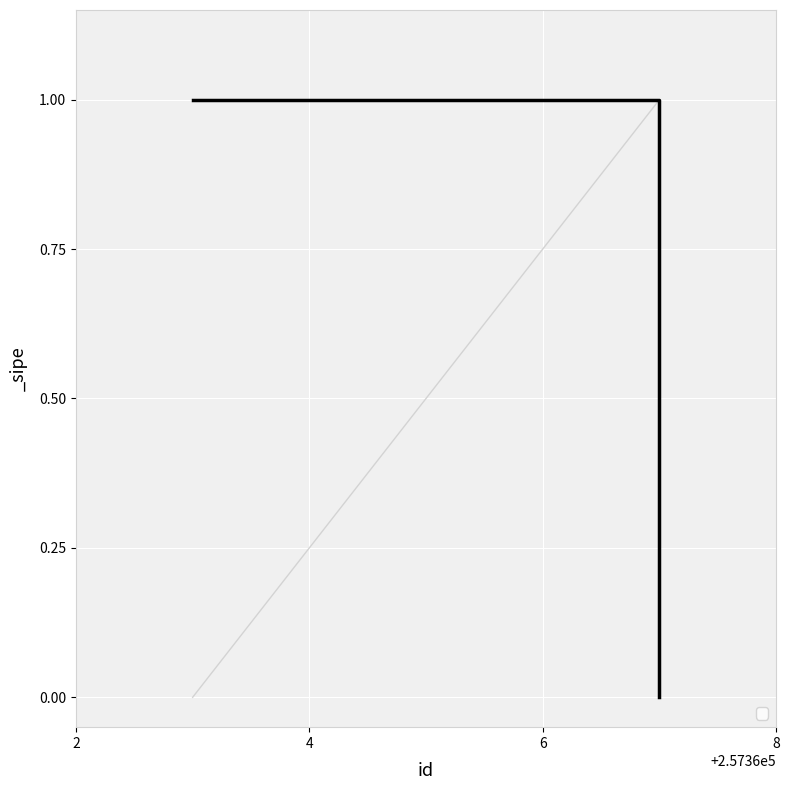

What is the maximum value shown in the chart?

1